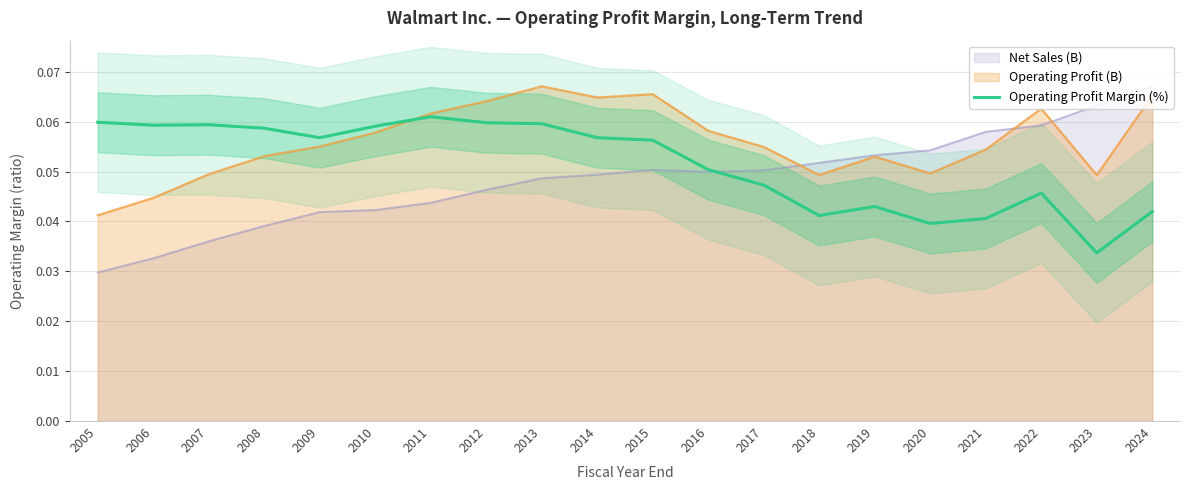

What is the average value?

0.1